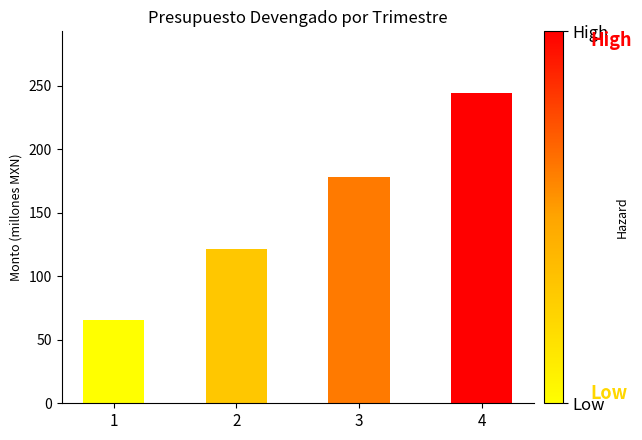

Rank the categories by value from lowest to highest.

1, 2, 3, 4